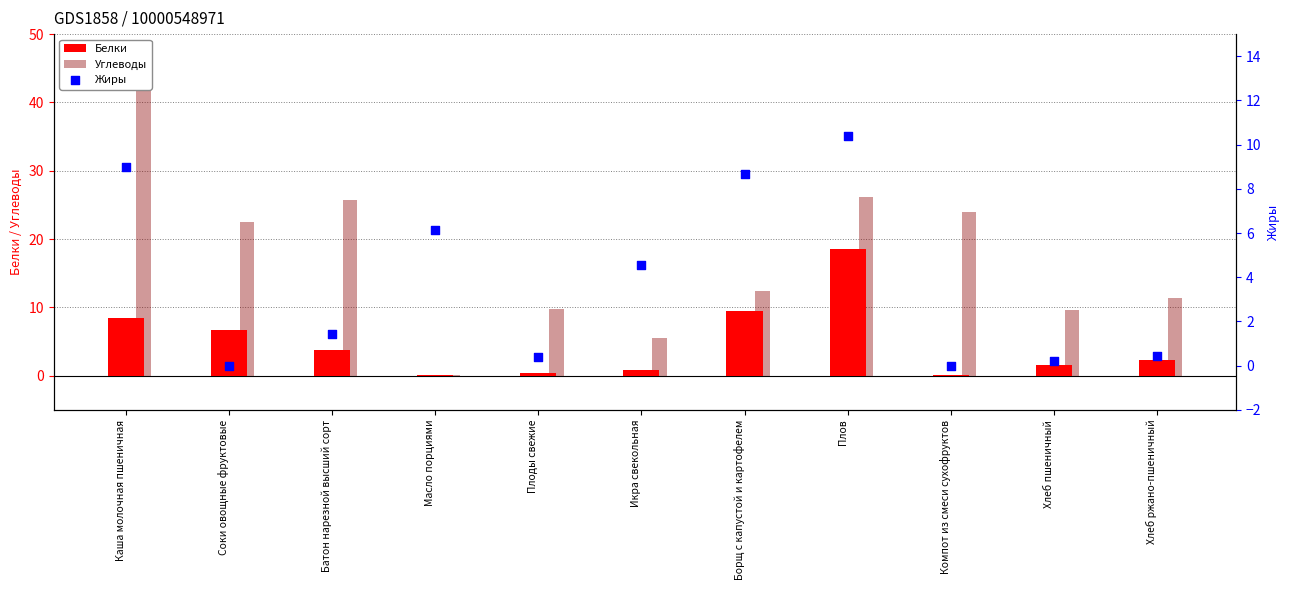

At how many categories does at least one series exceed 40?

1